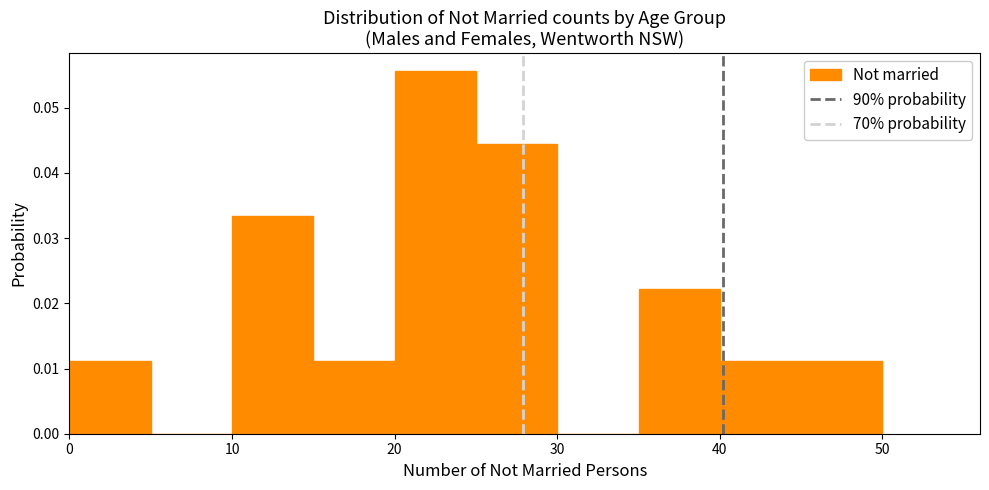

Which range on the x-axis has the tallest bar?

20 to 25